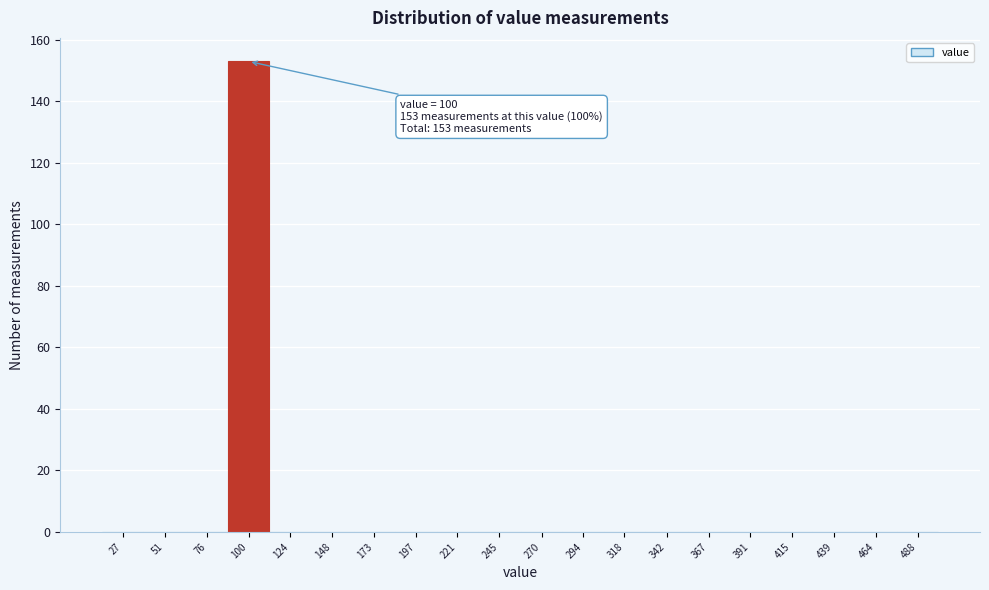

Reading left to right, transcribe all the data shown in this chart.

27=0	51=0	76=0	100=153	124=0	148=0	173=0	197=0	221=0	245=0	270=0	294=0	318=0	342=0	367=0	391=0	415=0	439=0	464=0	488=0